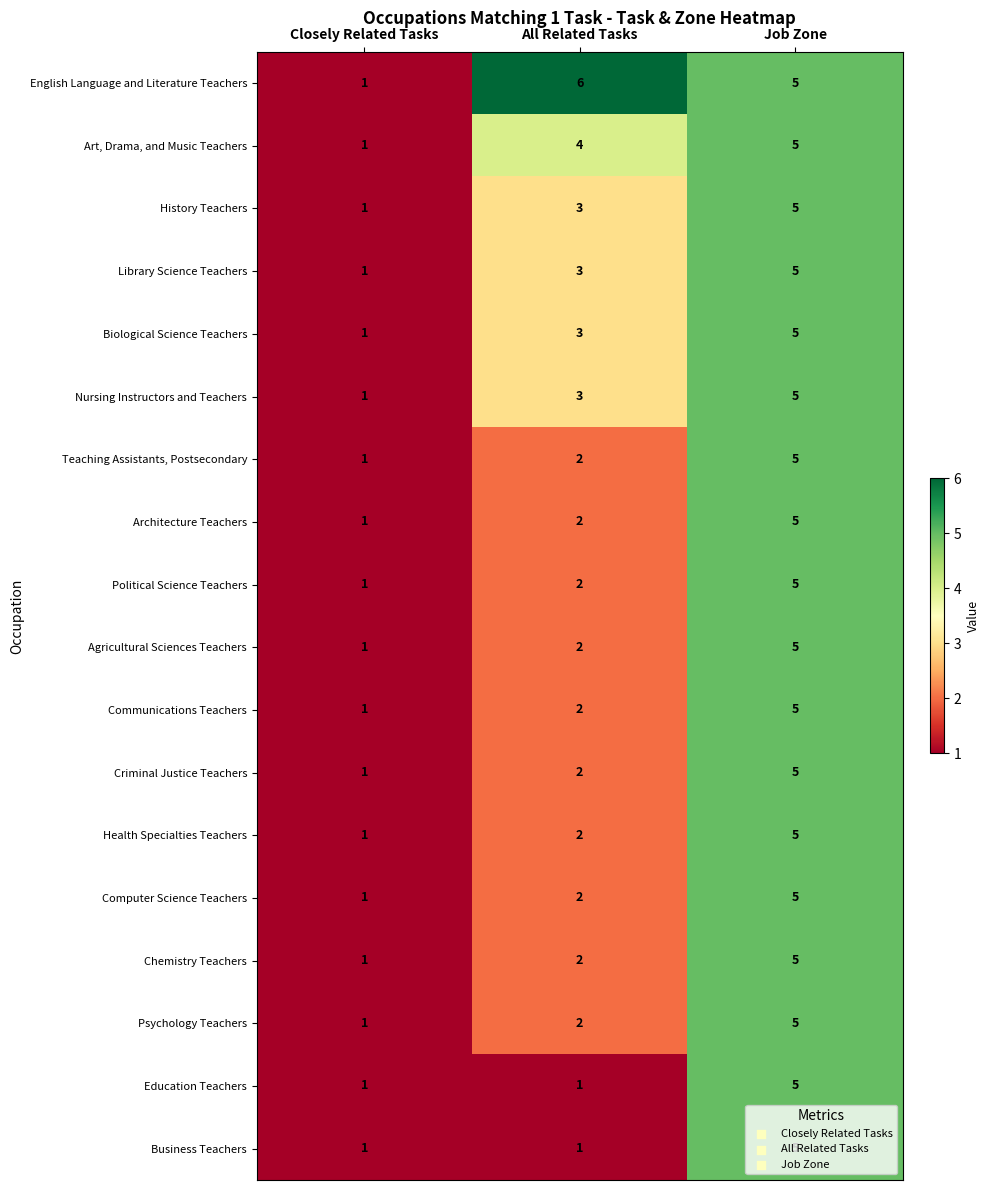

True or false: Political Science Teachers has a value of 3 at Job Zone.

False